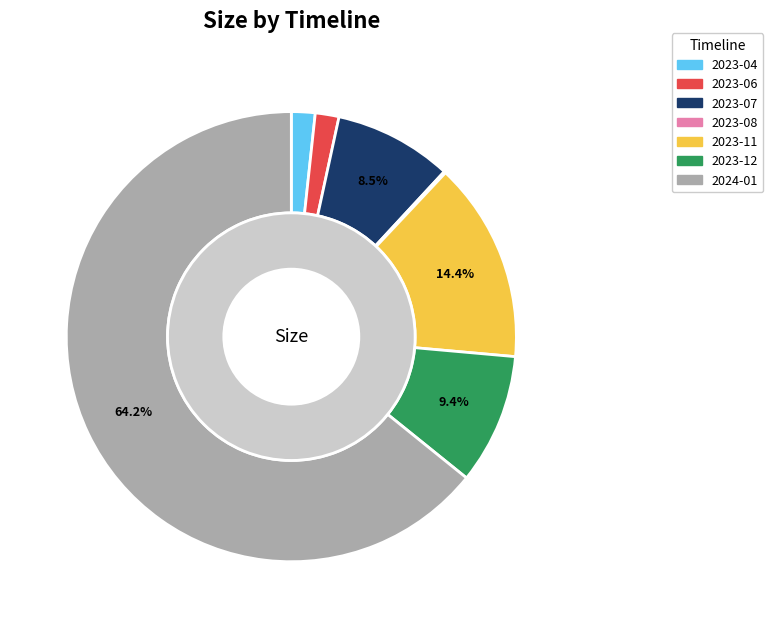

To the nearest percent, what percentage of the pie is 2024-01?

64%